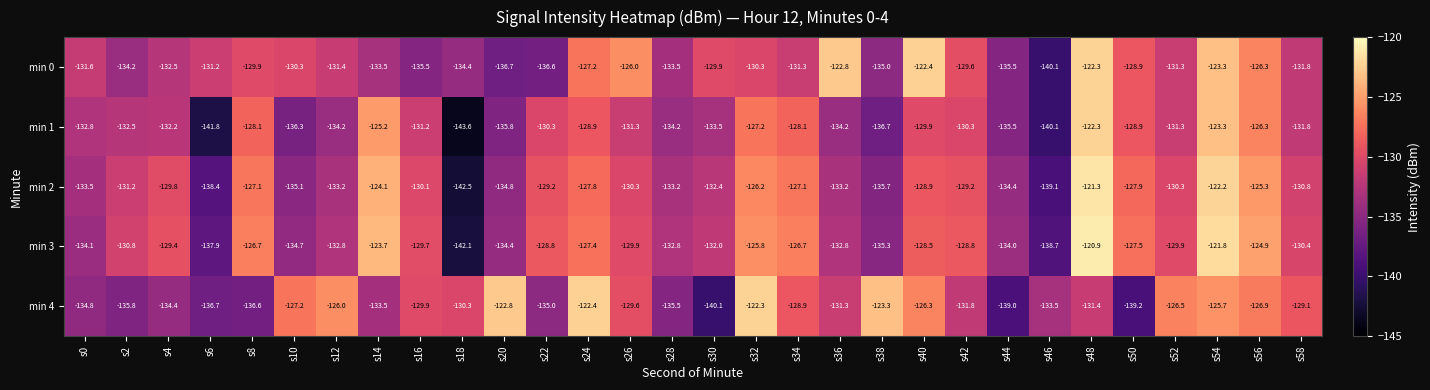

Which series changed the most between s18 and s40?

min 1